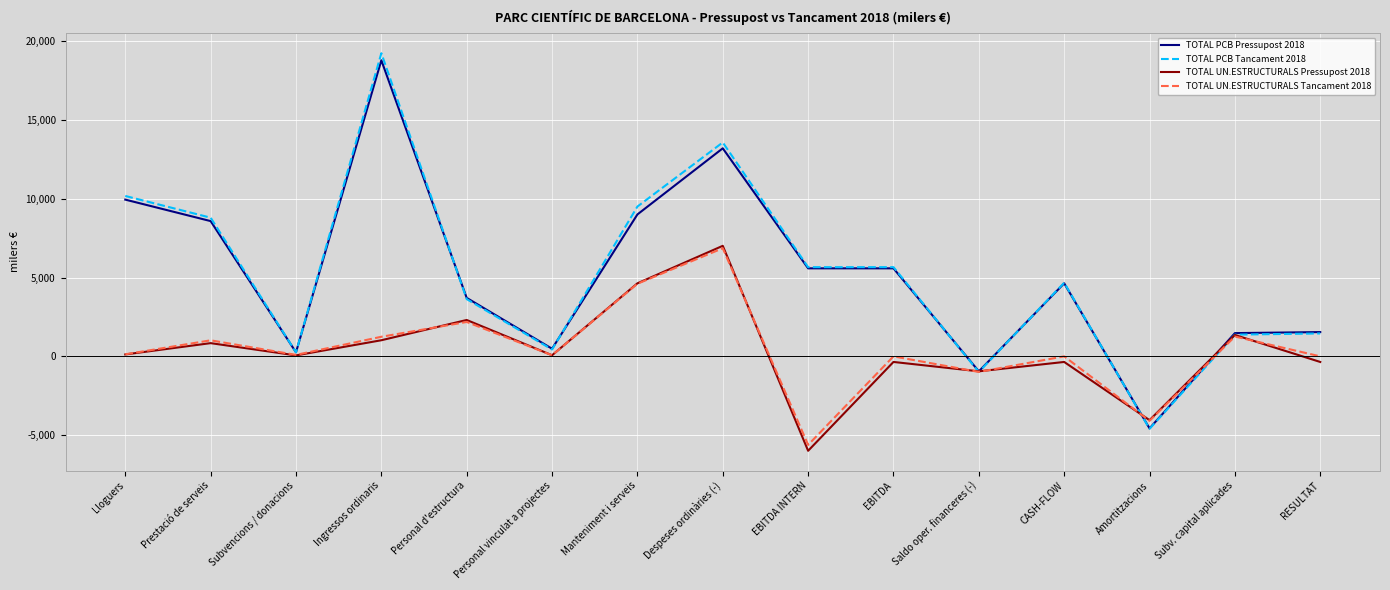

What is the spread (max minus min) of values at Despeses ordinàries (-)?

6717.0